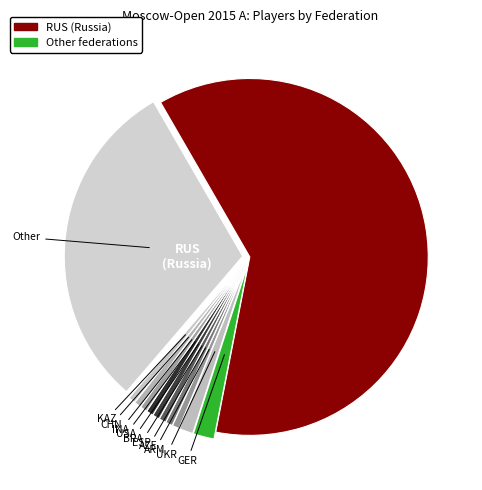

What is the largest slice in the pie chart?

RUS